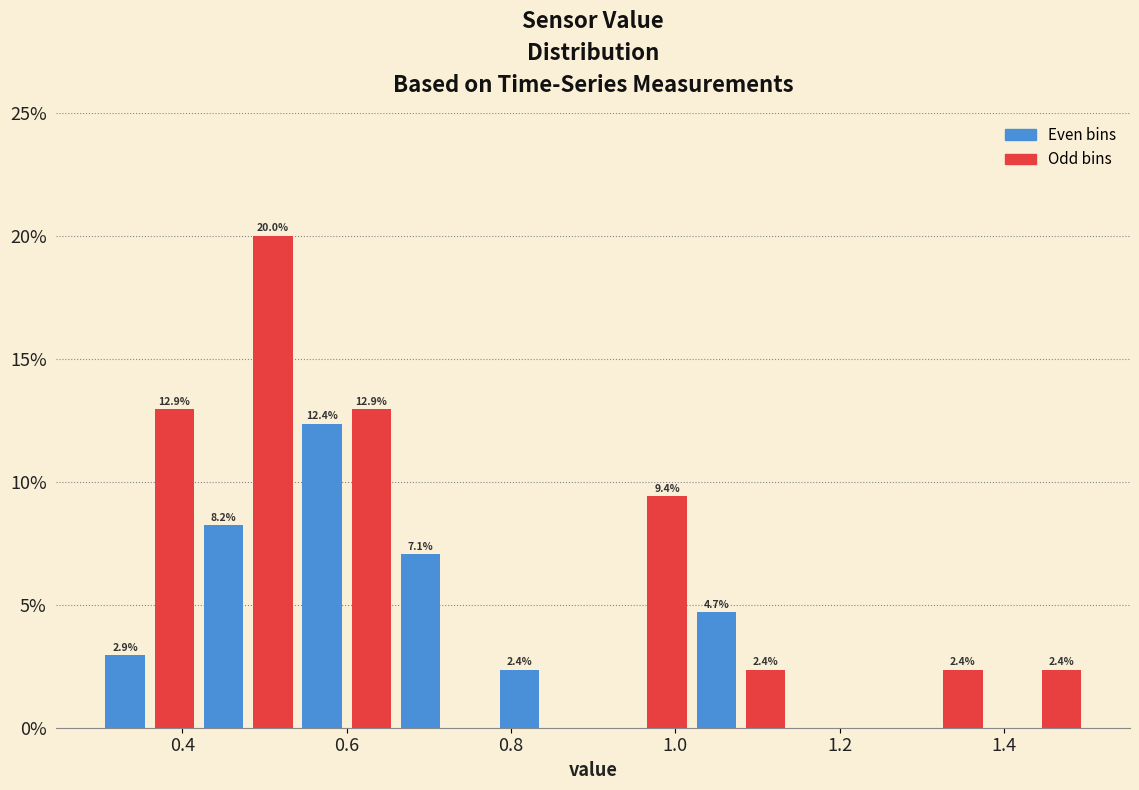

Around what value on the x-axis is the tallest bar? Give the approximate position of its centre, as read against the axis.

0.52